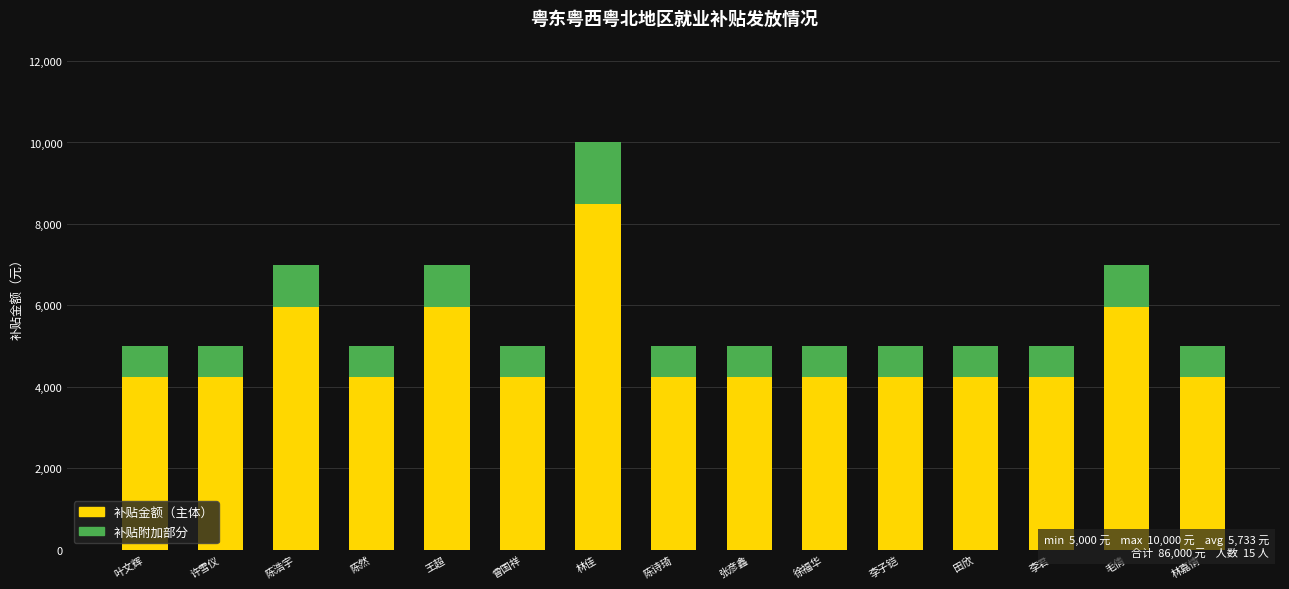

The value of 补贴金额（主体） at 李君 is 4250. True or false?

True